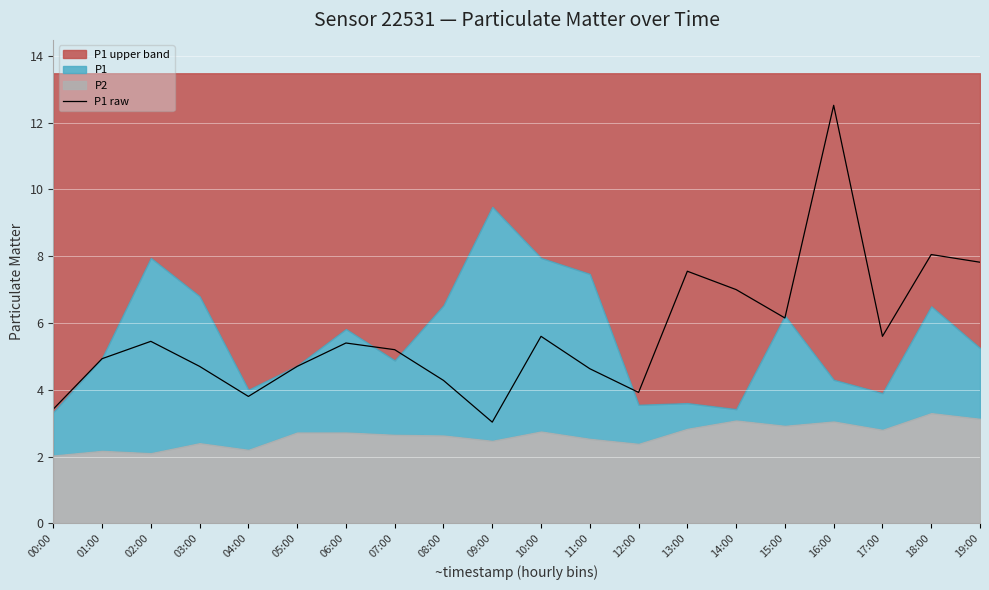

Which label corresponds to the smallest value in the chart?

09:00